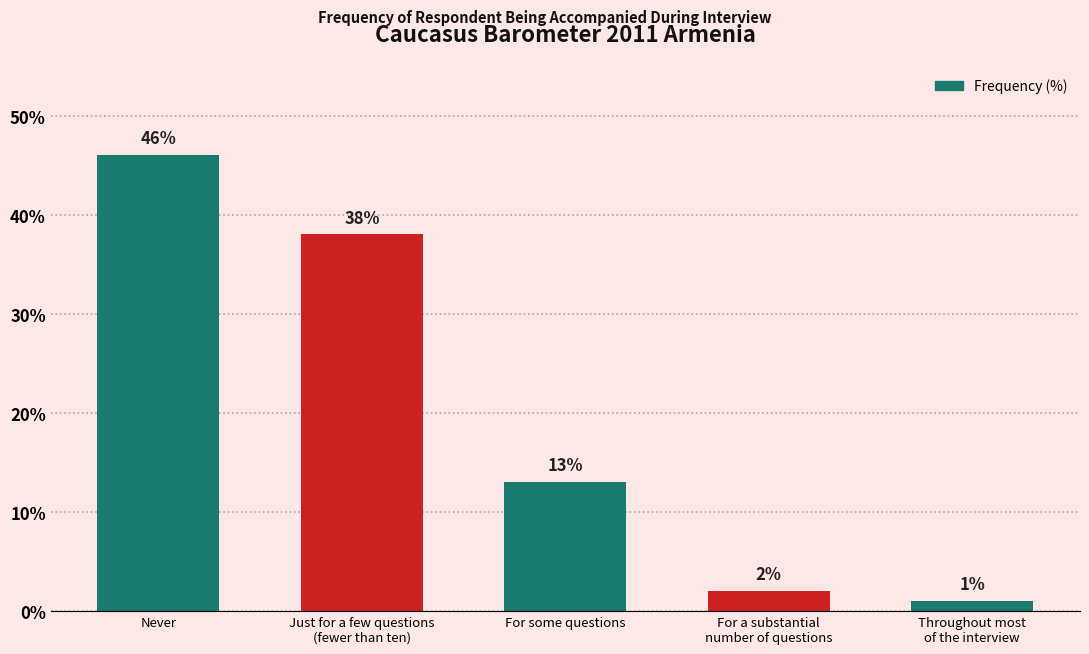

How many data points are less than 13?

2